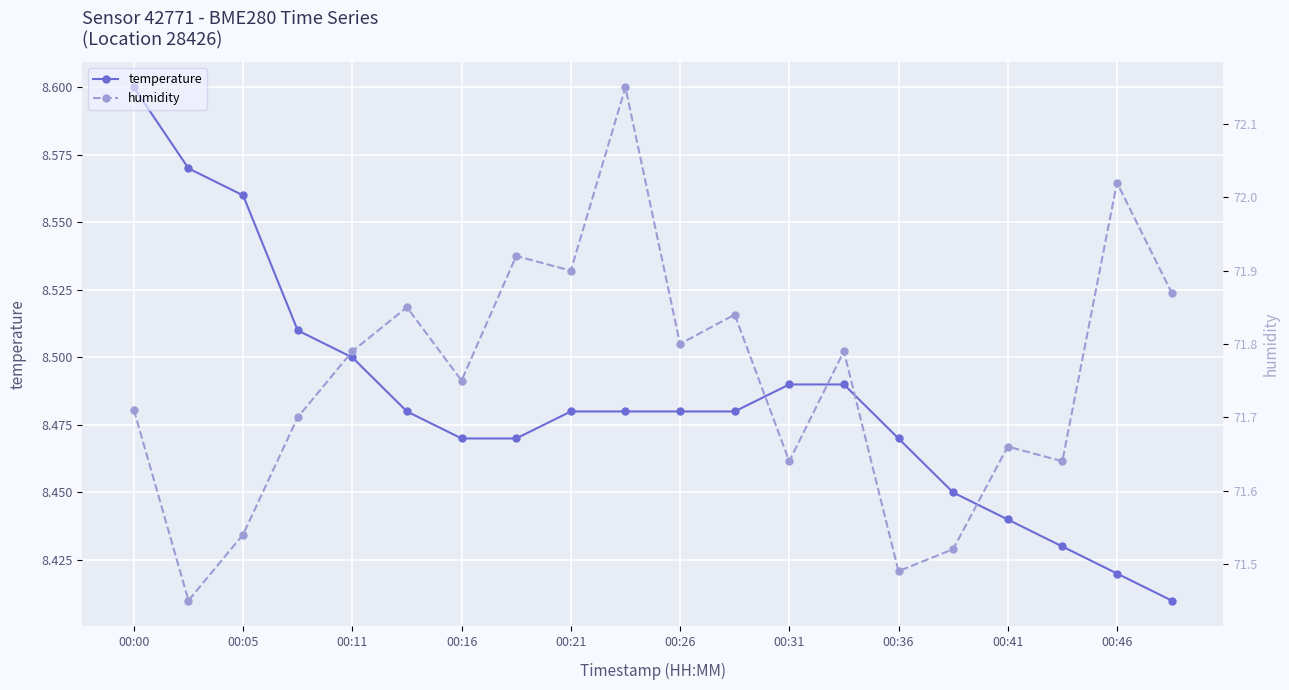

What is the difference between the maximum and minimum values in the temperature series?

0.2